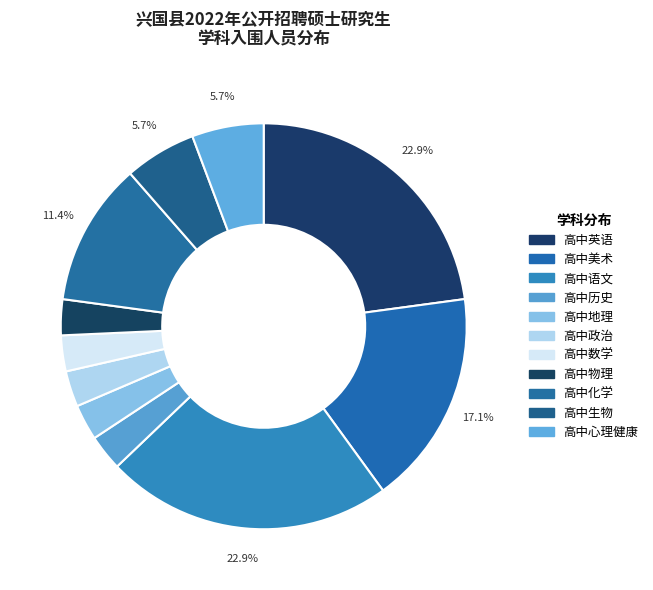

What is the ratio of the value at 高中美术 to the value at 高中政治?

6.0